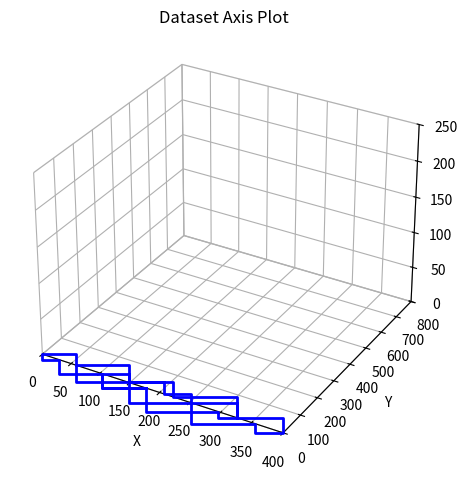

How many lines are shown in the chart?

1